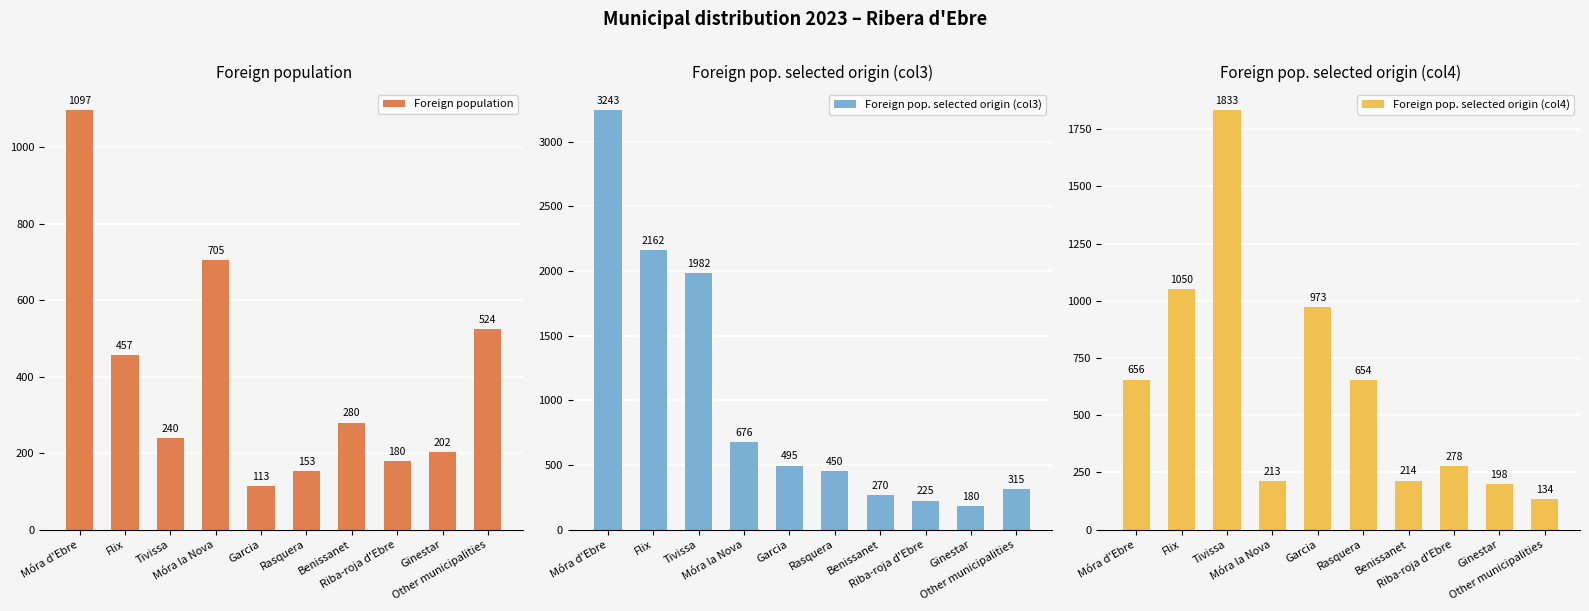

Rank the categories by Foreign pop. selected origin (col3) value from highest to lowest.

Móra d'Ebre, Flix, Tivissa, Móra la Nova, Garcia, Rasquera, Other municipalities, Benissanet, Riba-roja d'Ebre, Ginestar